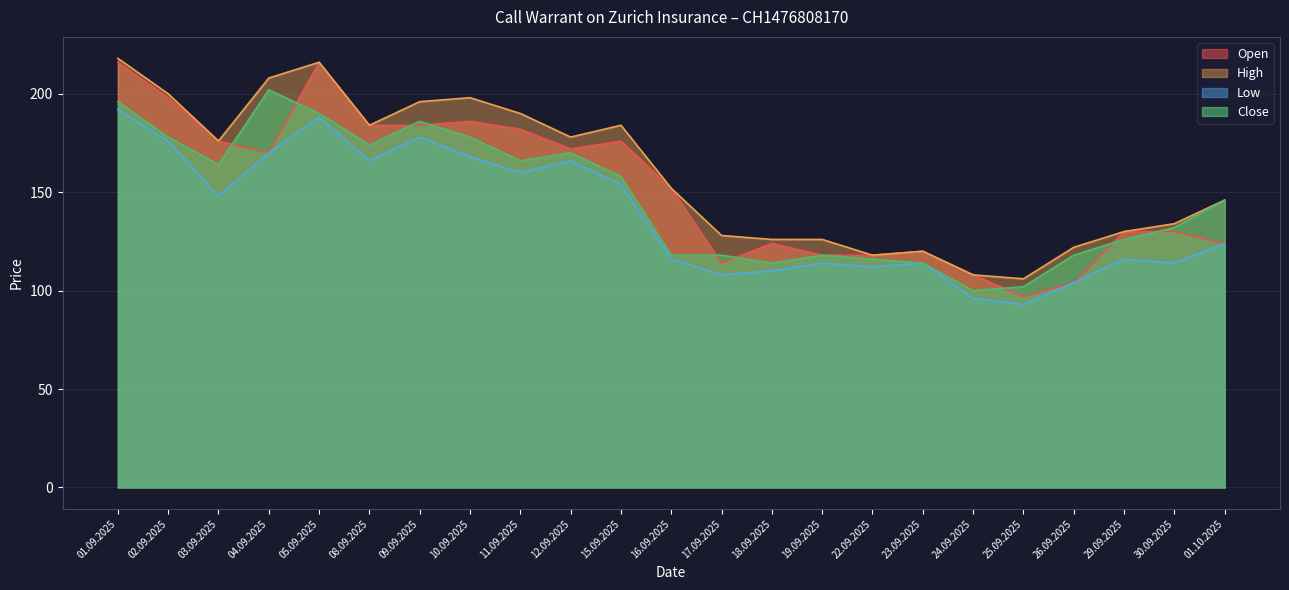

List the labels in order of Open value, largest first.

01.09.2025, 05.09.2025, 02.09.2025, 10.09.2025, 08.09.2025, 09.09.2025, 11.09.2025, 03.09.2025, 15.09.2025, 12.09.2025, 04.09.2025, 16.09.2025, 29.09.2025, 30.09.2025, 18.09.2025, 01.10.2025, 23.09.2025, 19.09.2025, 22.09.2025, 17.09.2025, 24.09.2025, 26.09.2025, 25.09.2025